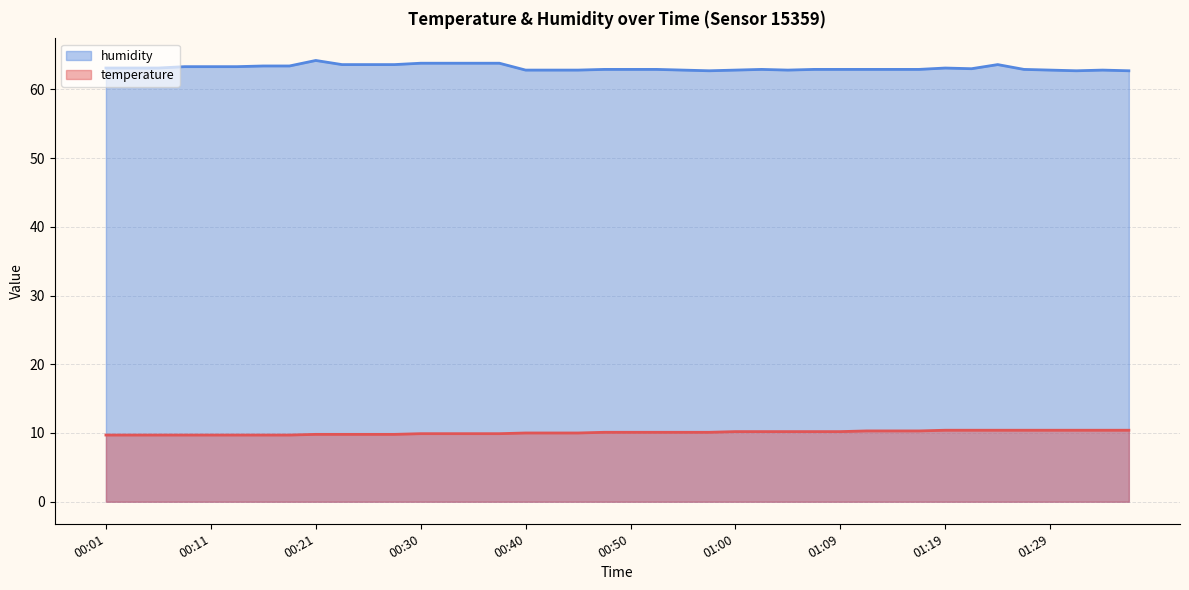

List the labels in order of humidity value, smallest first.

00:57, 01:31, 01:36, 00:40, 00:43, 00:45, 00:55, 01:00, 01:05, 01:29, 01:34, 00:47, 00:50, 00:52, 01:02, 01:07, 01:09, 01:12, 01:14, 01:17, 01:27, 01:22, 00:01, 00:03, 00:06, 01:19, 00:08, 00:11, 00:13, 00:16, 00:18, 00:23, 00:26, 00:28, 01:24, 00:30, 00:33, 00:35, 00:38, 00:21